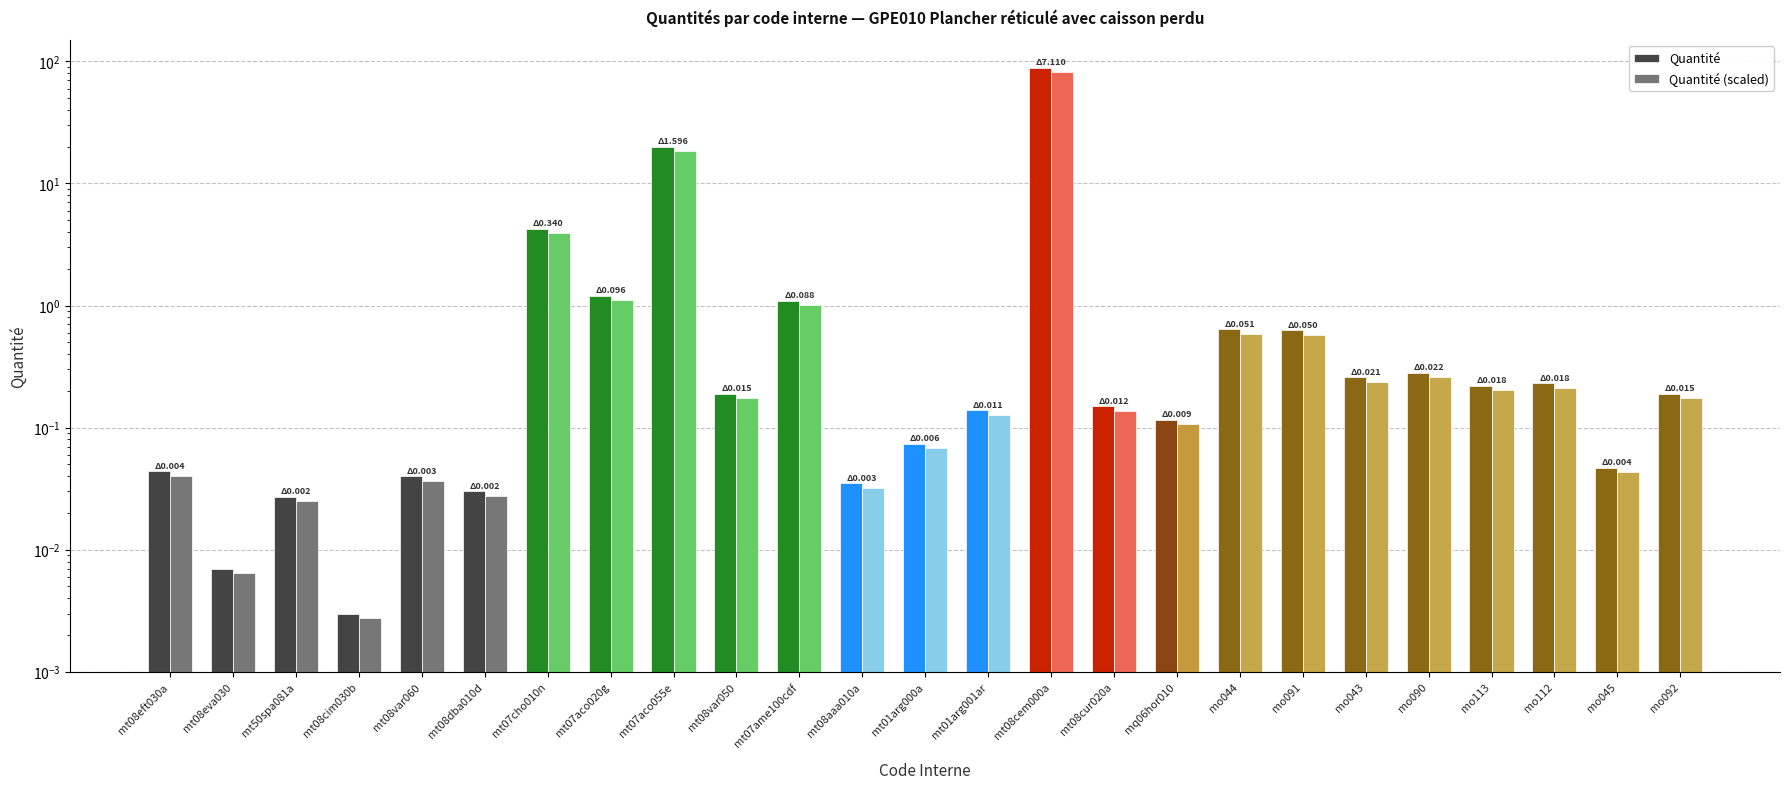

Rank the series by their maximum value, from lowest to highest.

Quantité (scaled), Quantité